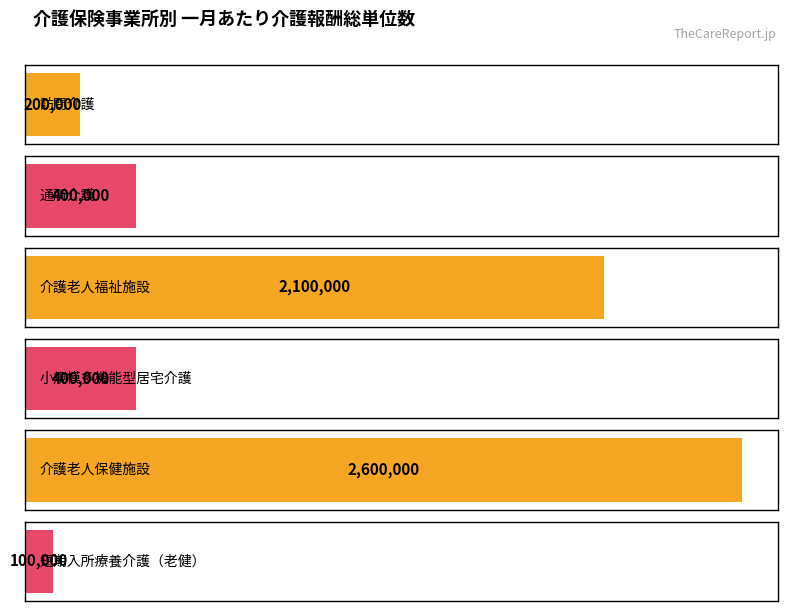

What is the difference between the maximum and second lowest values?

2400000